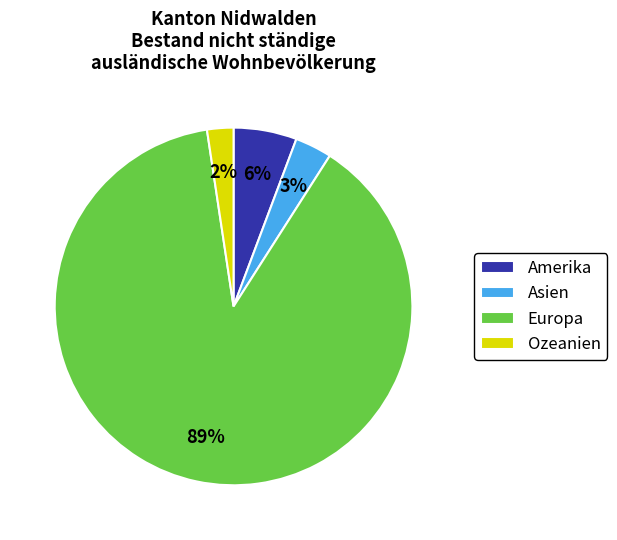

To the nearest percent, what portion does Asien represent?

3%